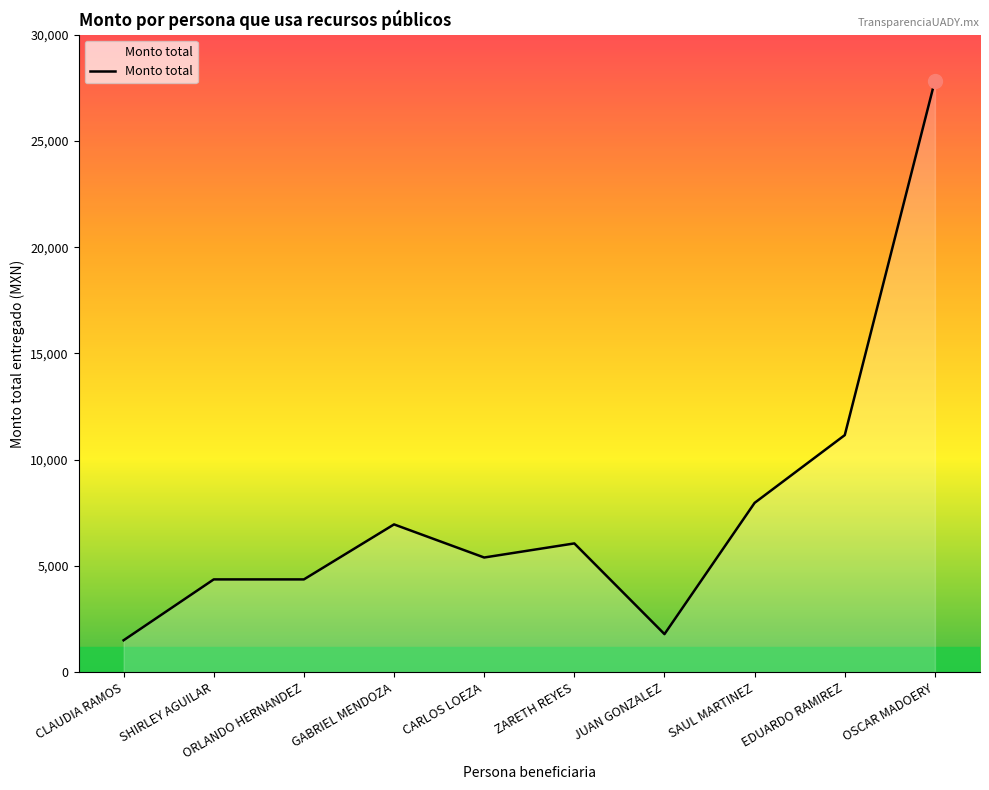

What is the difference between the values at SAUL MARTINEZ and CLAUDIA RAMOS?

6467.2